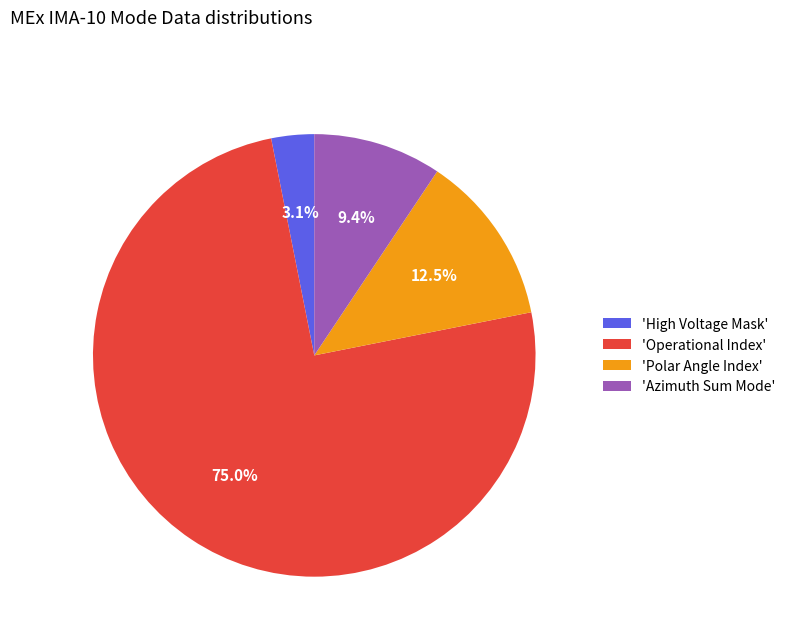

What percentage do 'Azimuth Sum Mode' and 'Operational Index' together represent?

84.4%